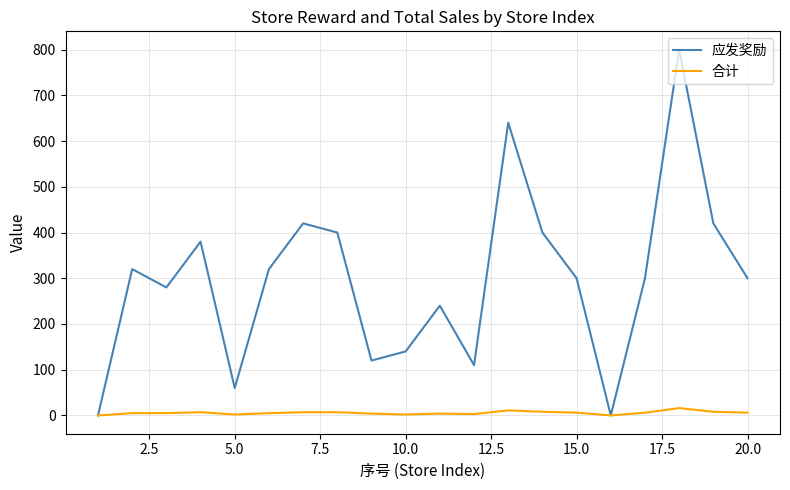

Does the chart display data point markers on the line(s)?

No